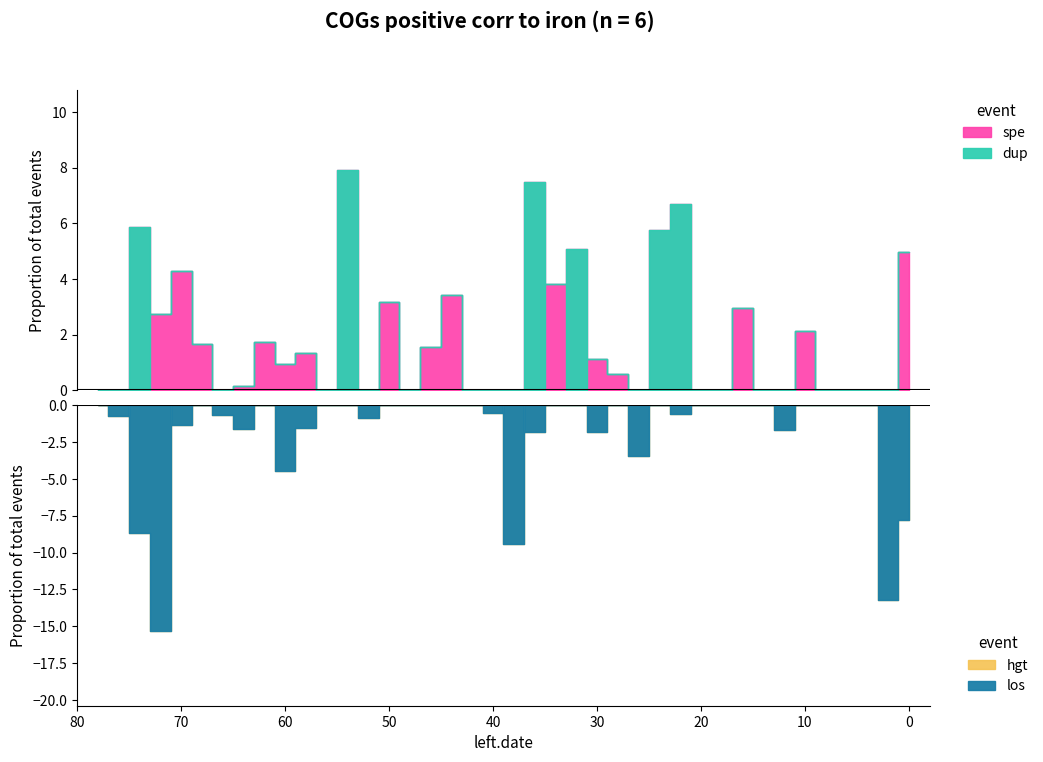

Is it true that the value at 28 is -71.3?

False